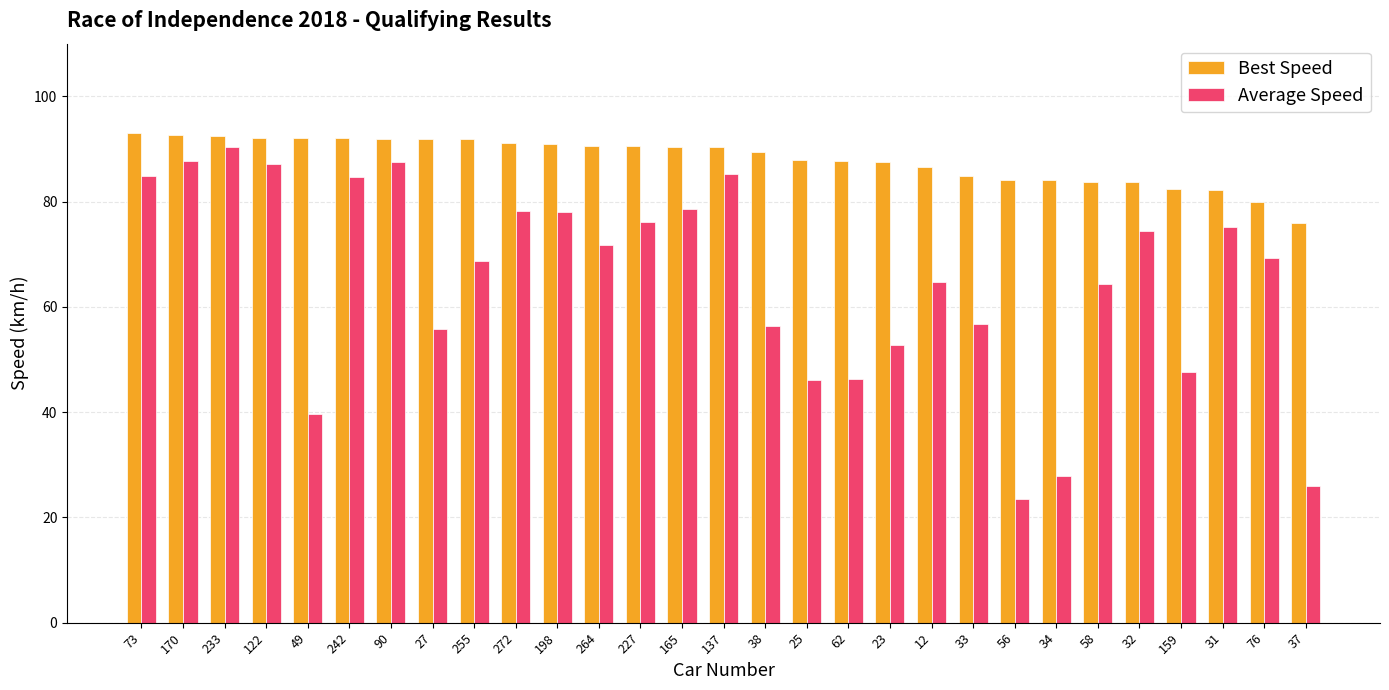

How many bars are there in each group?

2